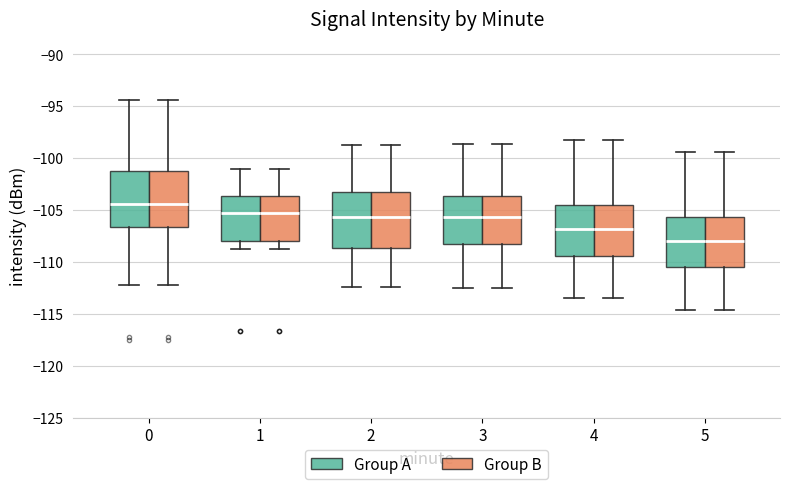

Where is the lower edge of the box for 4 (Group A) on the y-axis? The values are not printed on the chart, so give them approximately, as read against the axis.

-109.5